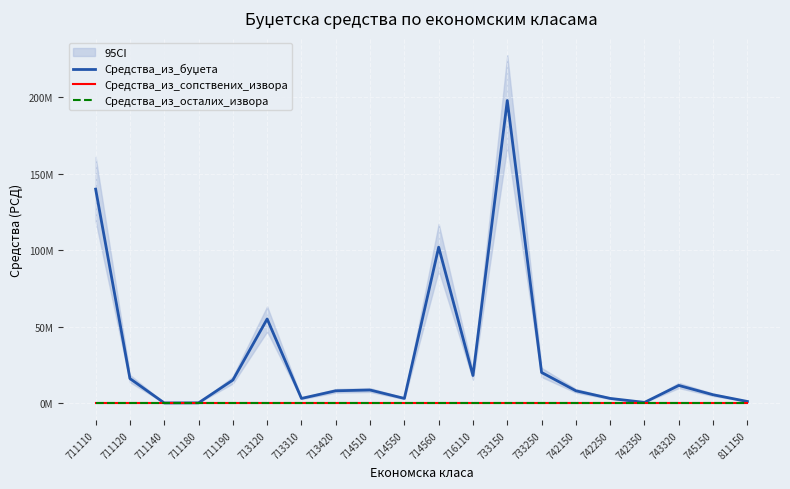

What are all the series names shown in the legend?

Средства_из_буџета, Средства_из_сопствених_извора, Средства_из_осталих_извора